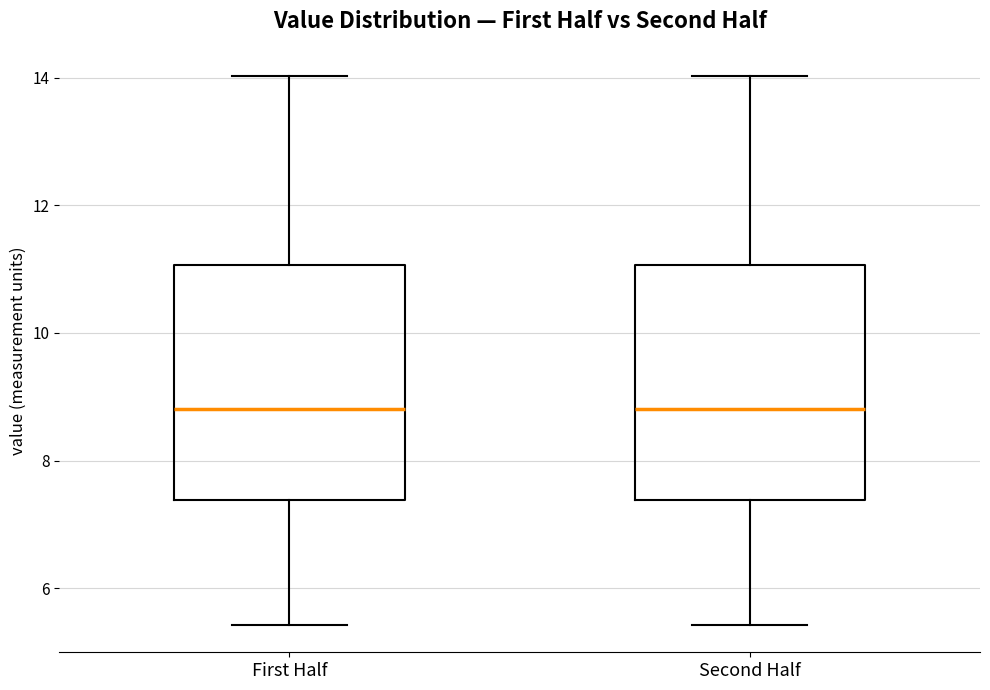

Where does the lower whisker of the box for First Half end on the y-axis? The values are not printed on the chart, so give them approximately, as read against the axis.

5.4